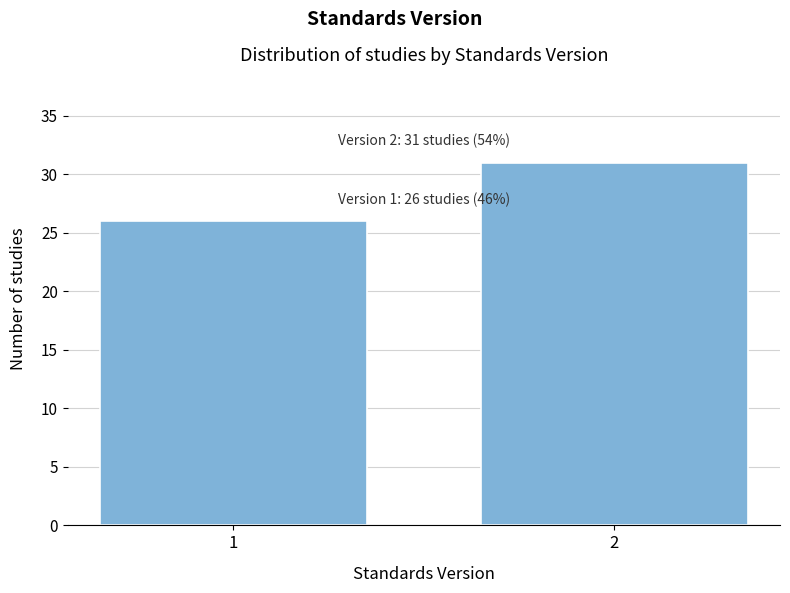

Reading right to left, list all the values displayed in this chart.

2=31	1=26